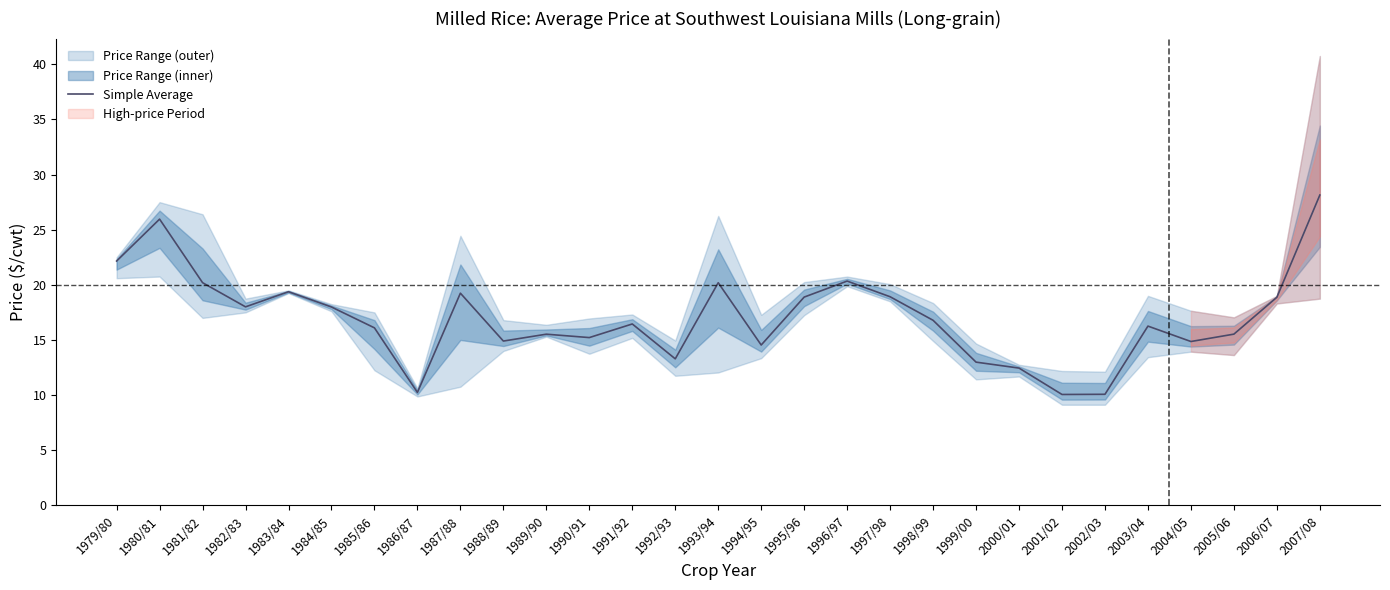

List the labels in order of value, smallest first.

2001/02, 2002/03, 1986/87, 2000/01, 1999/00, 1992/93, 1994/95, 2004/05, 1988/89, 1990/91, 1989/90, 2005/06, 1985/86, 2003/04, 1991/92, 1998/99, 1984/85, 1982/83, 2006/07, 1995/96, 1997/98, 1987/88, 1983/84, 1993/94, 1981/82, 1996/97, 1979/80, 1980/81, 2007/08